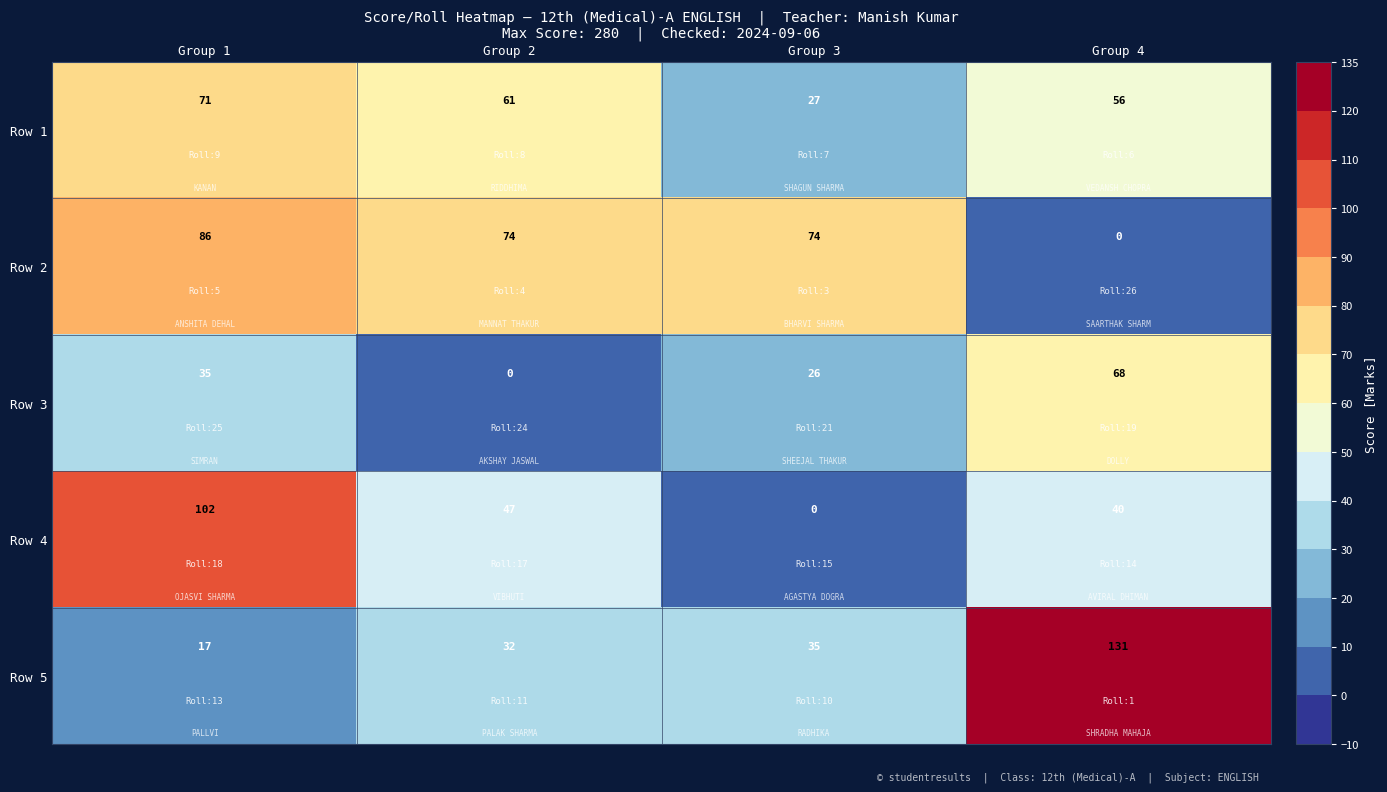

Which series has the widest spread of values?

Row 5